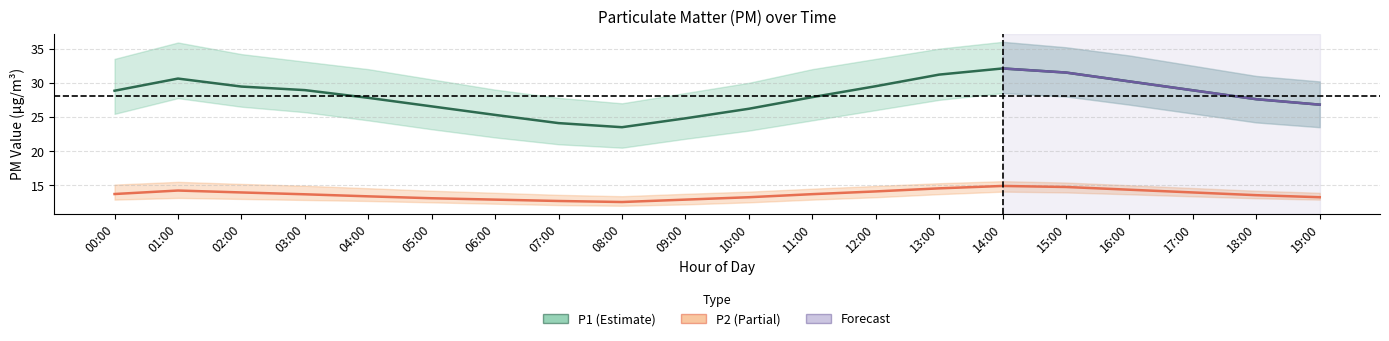

Which series has the largest total across all categories?

P1_upper